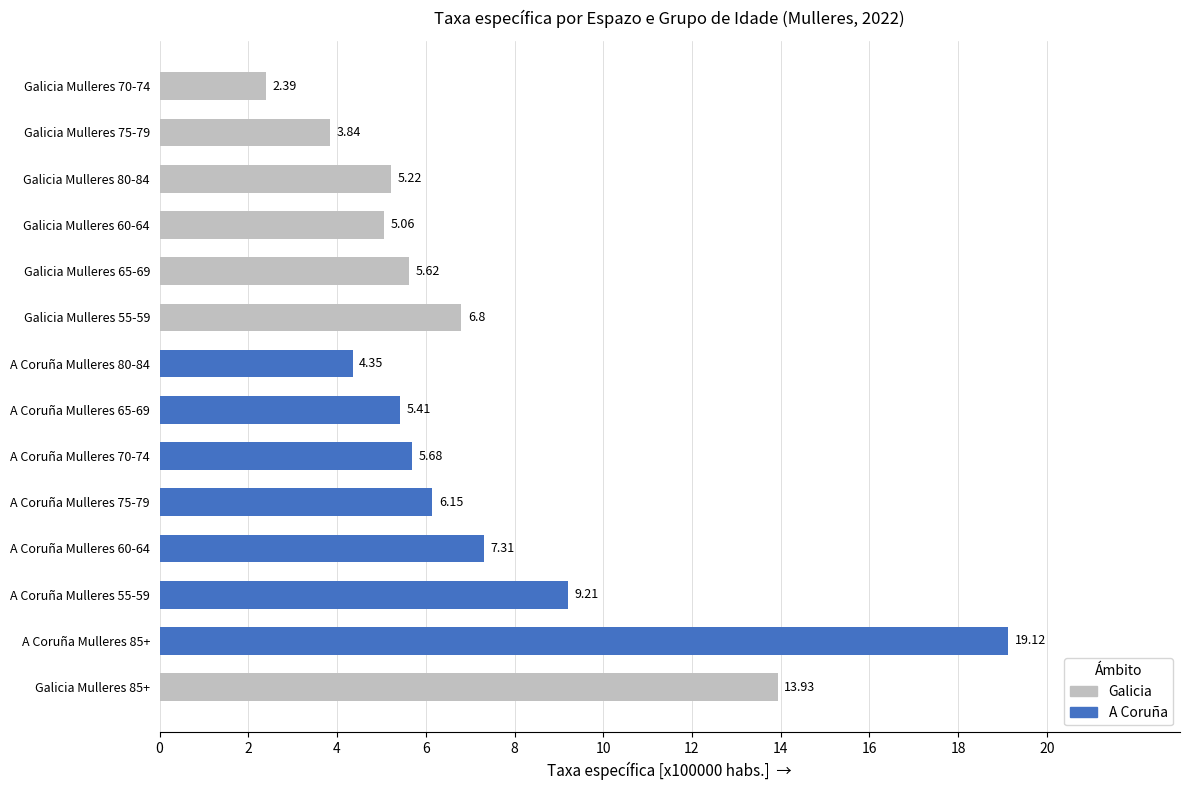

What is the difference between the maximum and minimum values?

16.7